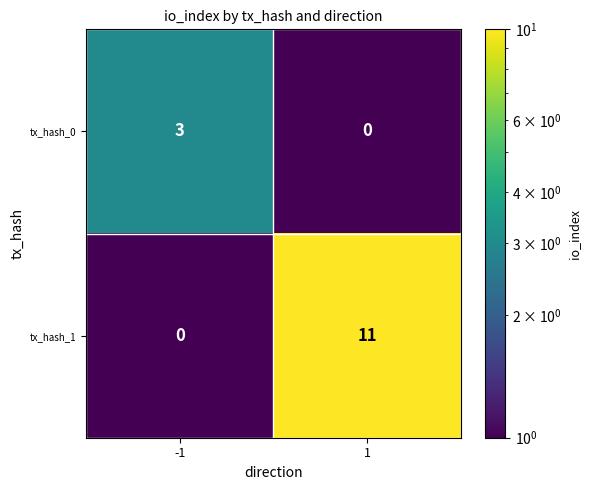

What is the sum of the tx_hash_1 values at 1 and -1?

11